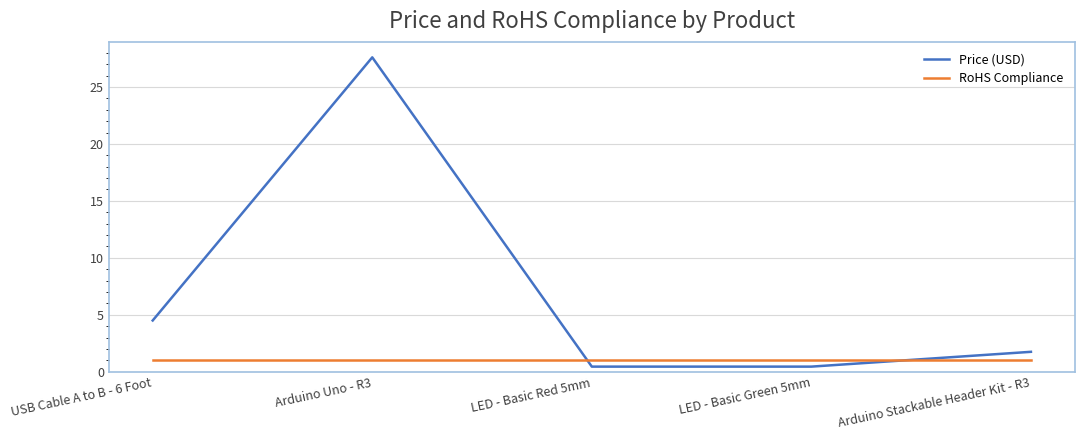

Is the value of Price (USD) at USB Cable A to B - 6 Foot greater than the value of RoHS Compliance at USB Cable A to B - 6 Foot?

Yes